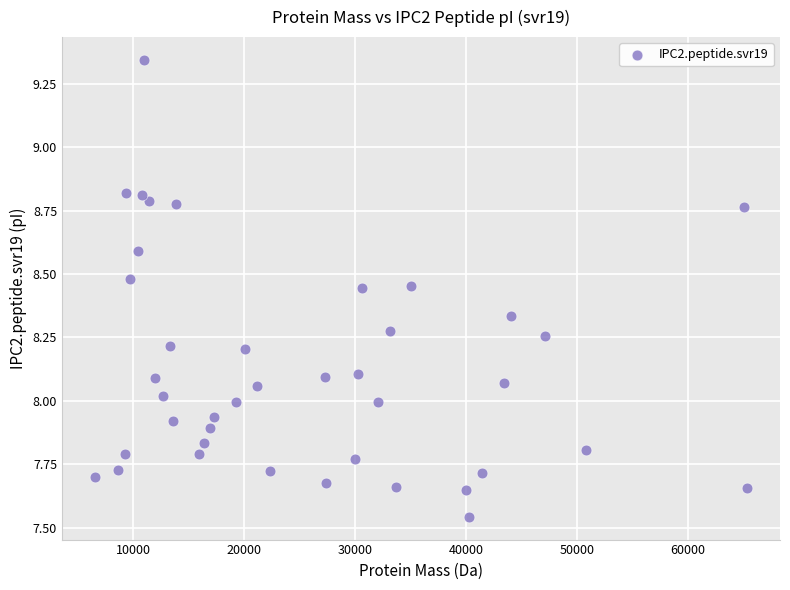

What is the range of Y values (max minus min)?

1.8